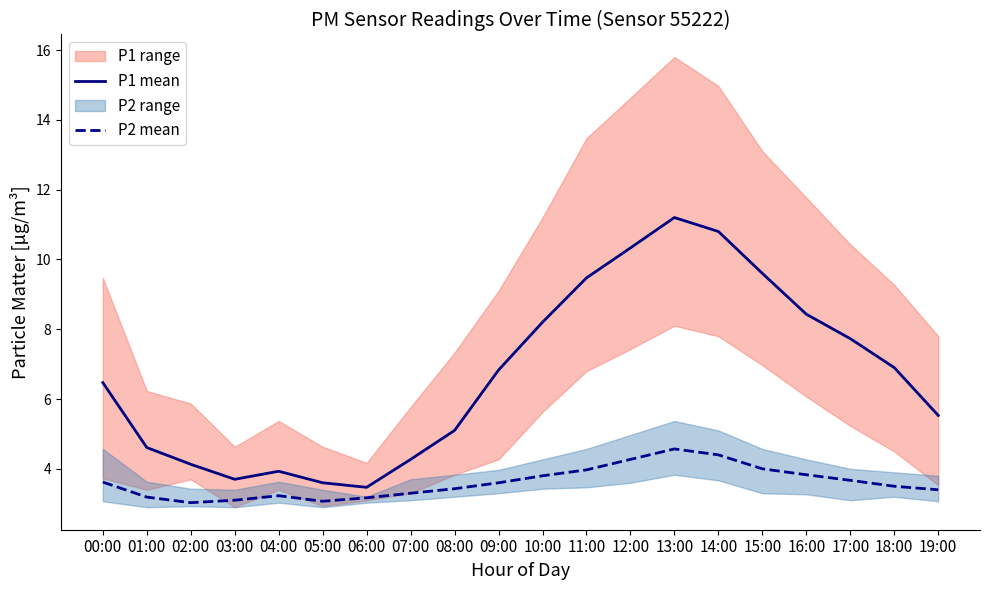

At 04:00, list the series in order from smallest to largest.

P2 mean, P1 mean